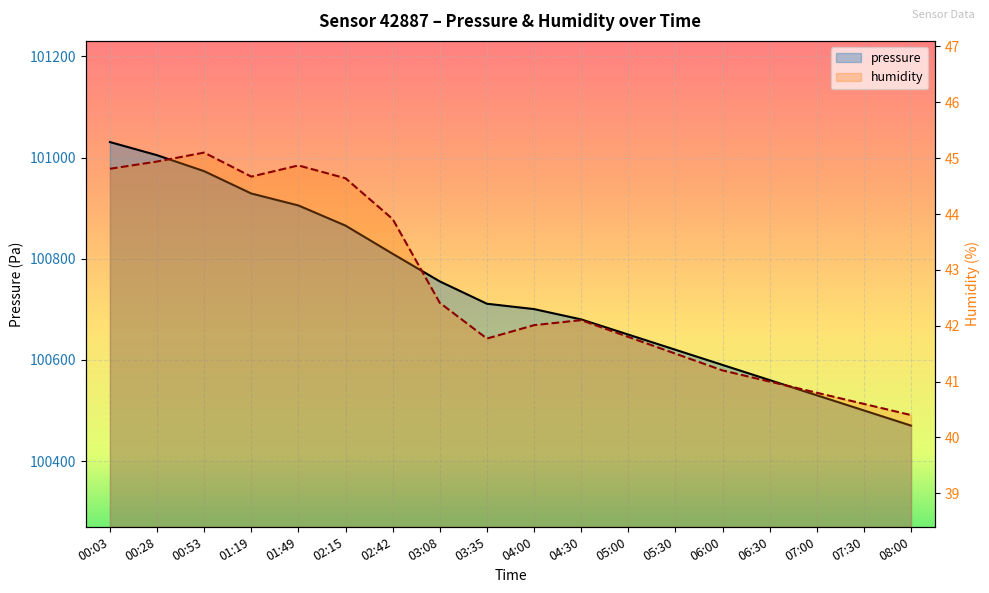

Is it true that humidity equals 14.5 at 04:00?

False